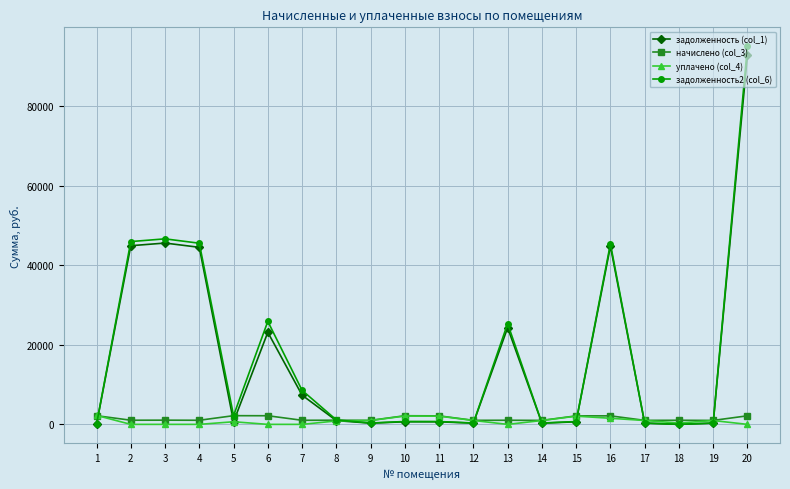

At which category is the sum across all series the highest?

20